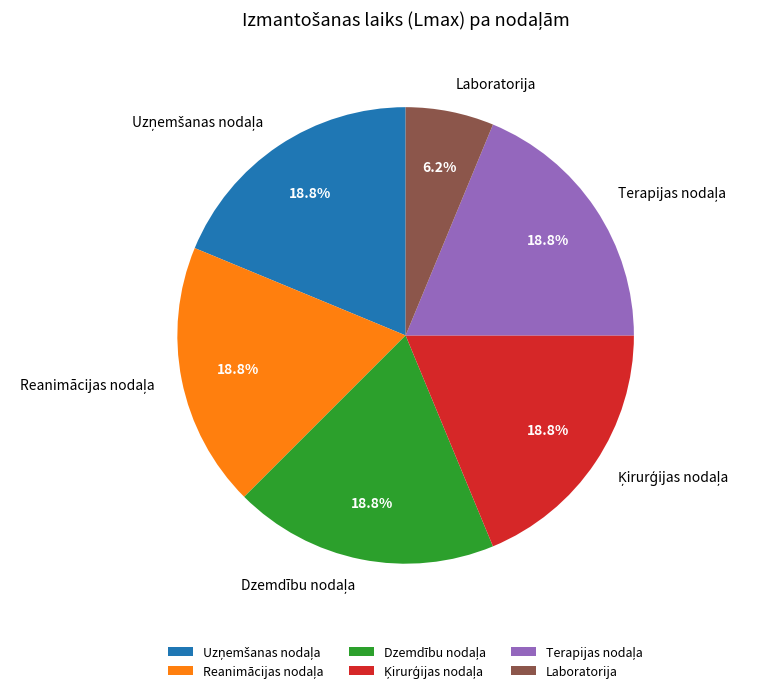

Does any single category account for the majority?

No